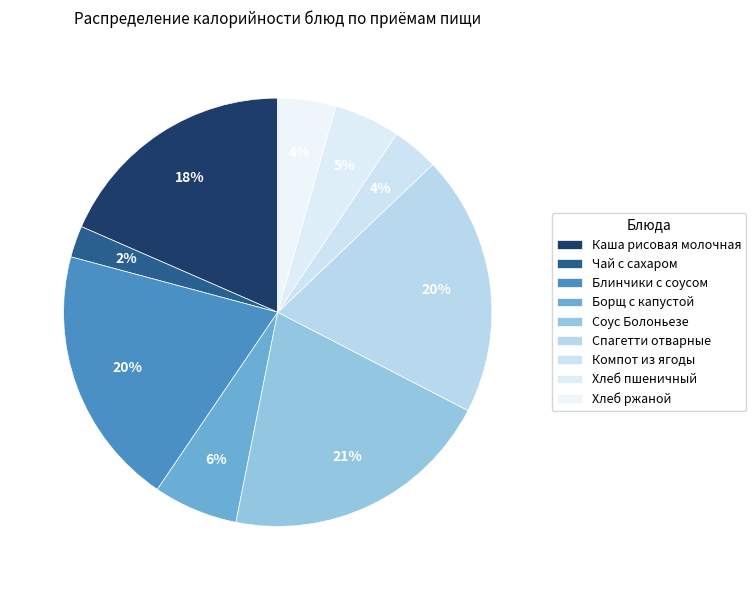

How many slices are in this pie chart?

9